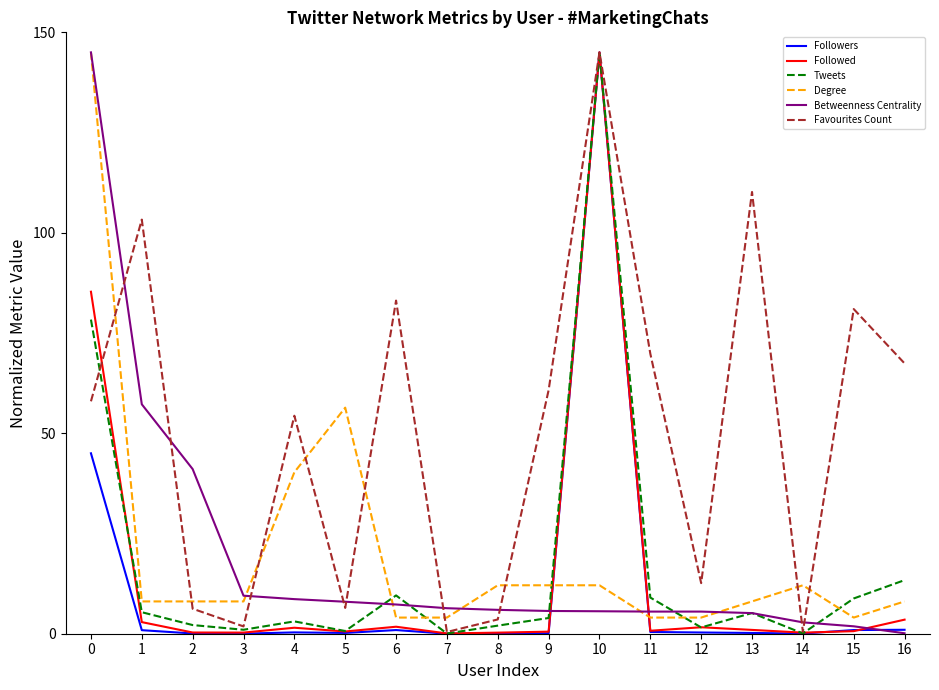

What is the difference between the highest and lowest values at 6?

82.2